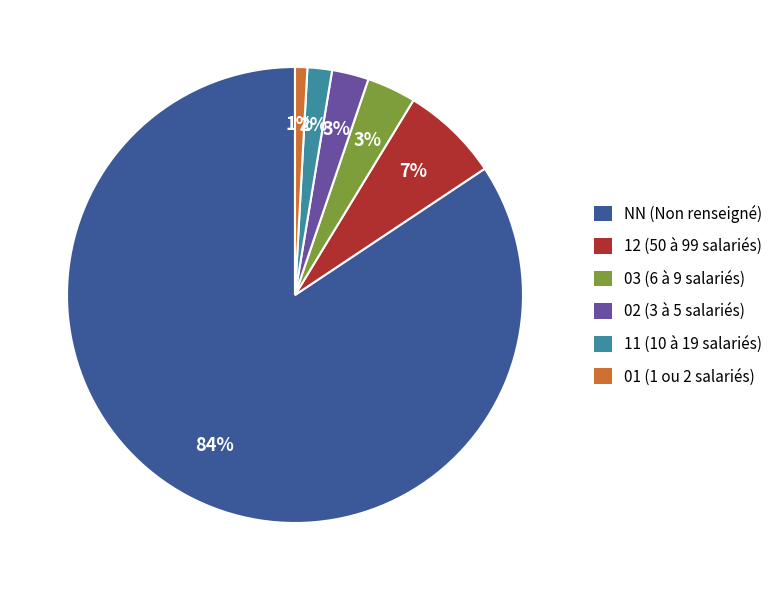

Between 01 and NN, which is larger?

NN